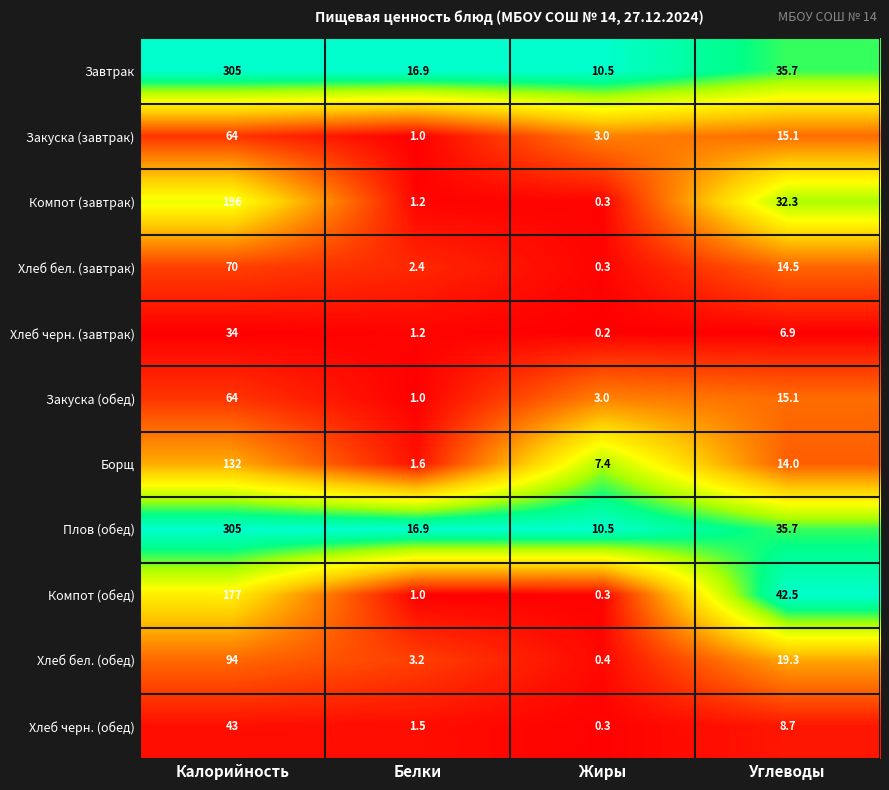

At which label does Хлеб бел. (обед) first exceed 19?

Калорийность